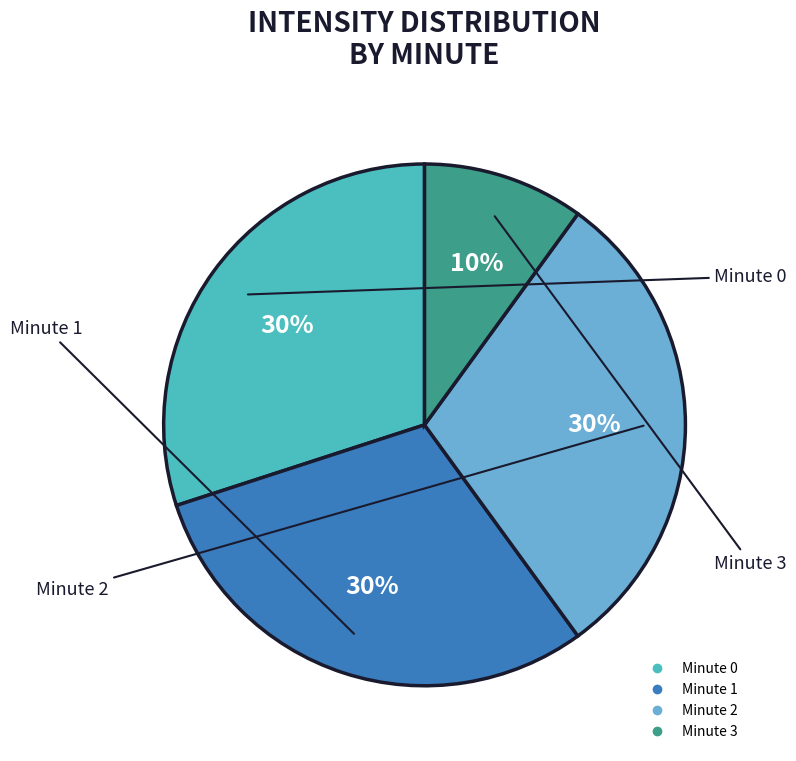

Is Minute 1 the majority of the pie?

No